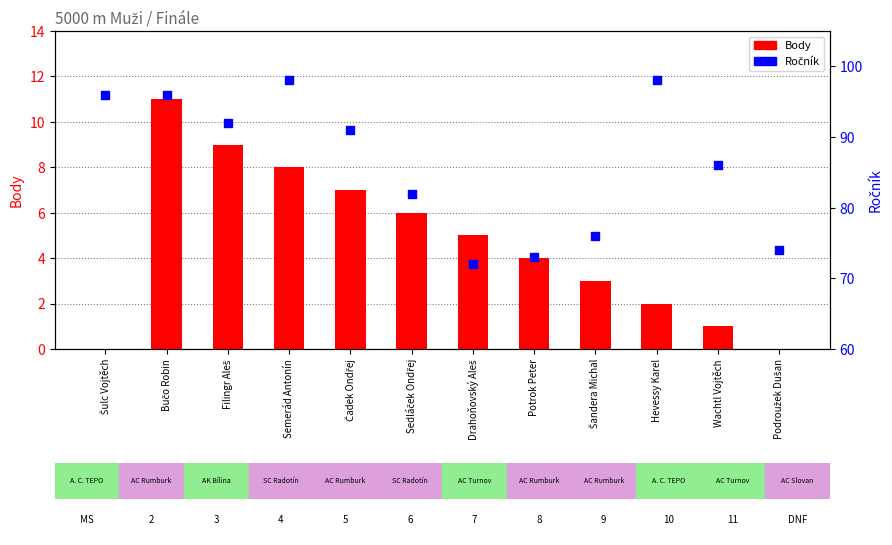

Which series has the largest total across all categories?

Ročník